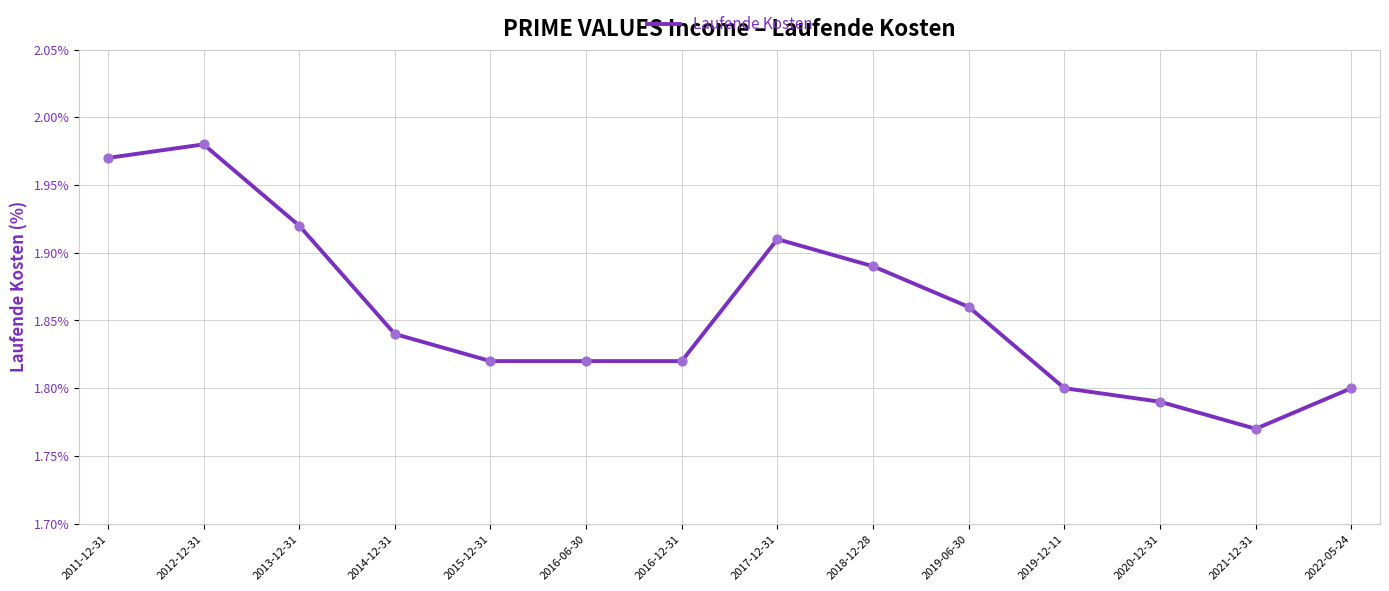

What is the ratio of the value at 2019-06-30 to the value at 2011-12-31?

0.9